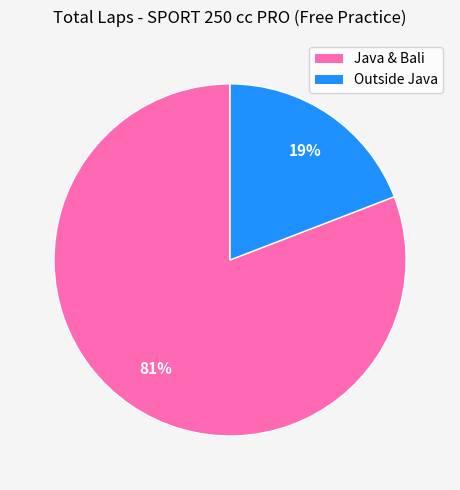

Is there any slice that represents more than half of the pie?

Yes